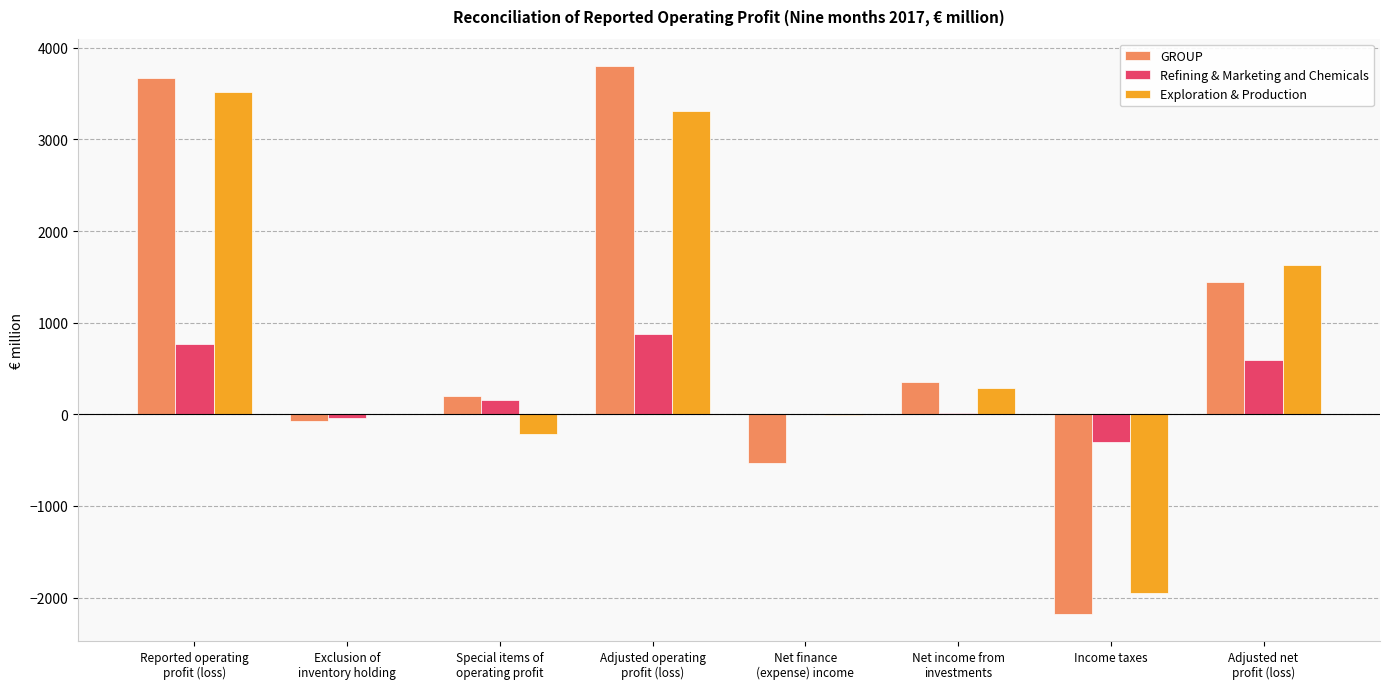

What is the sum of the Exploration & Production values at Adjusted operating
profit (loss) and Exclusion of
inventory holding?

3306